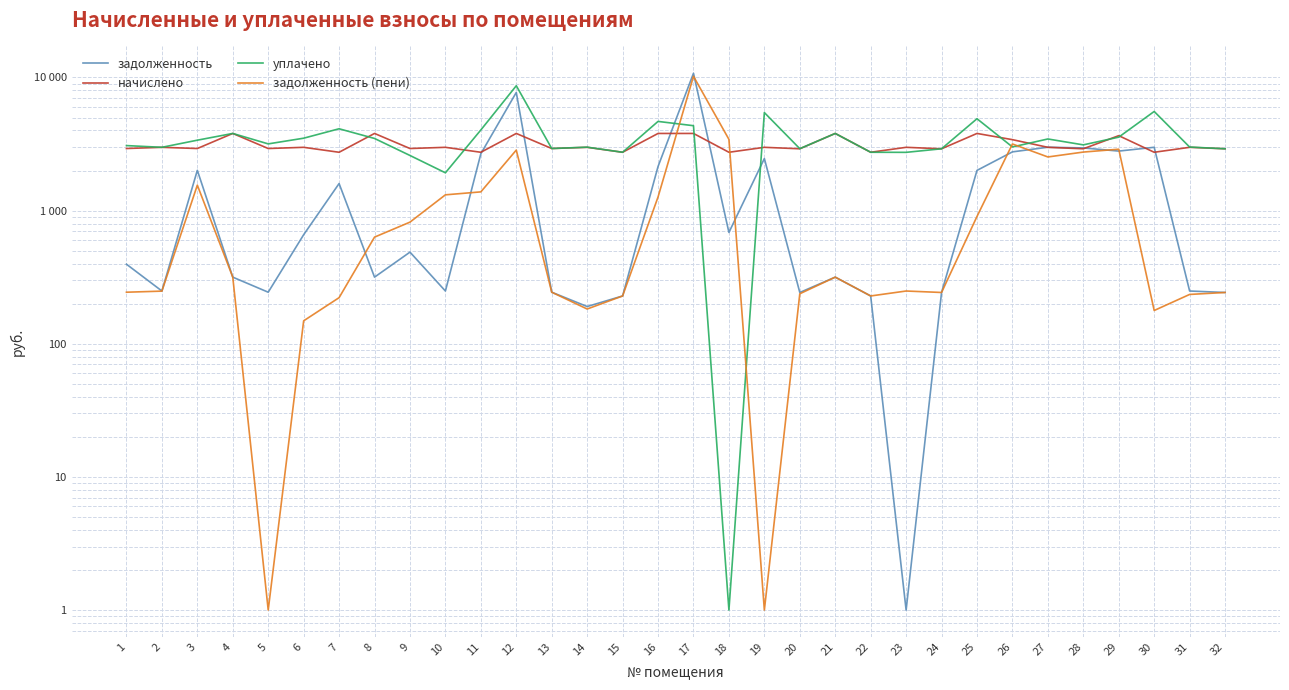

What is the average value of the начислено series?

3133.3